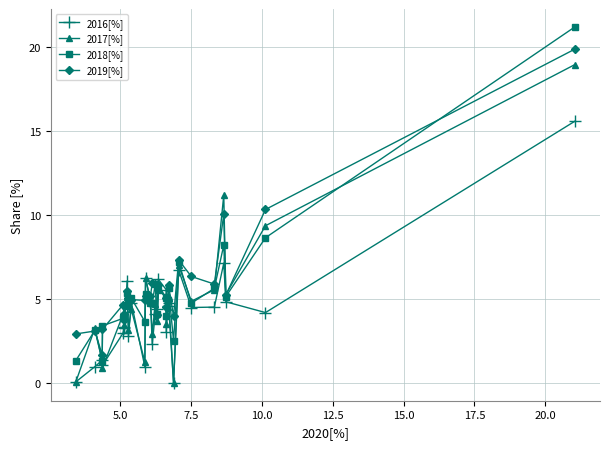

Which series has the largest range (max minus min)?

2018[%]